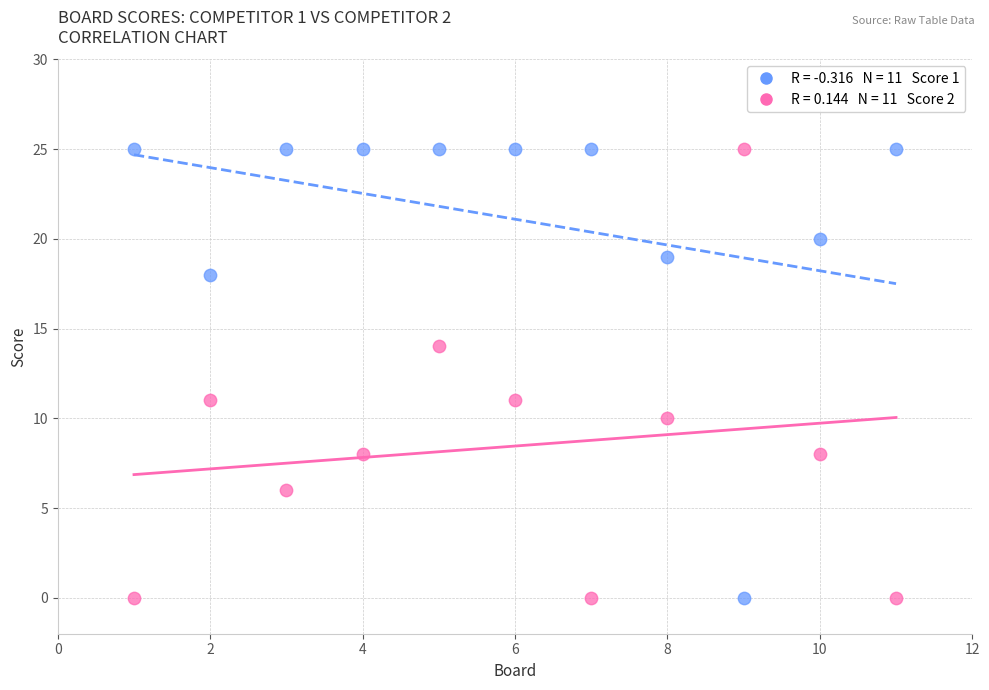

Across all data points, what is the range of Y values (max minus min)?

25